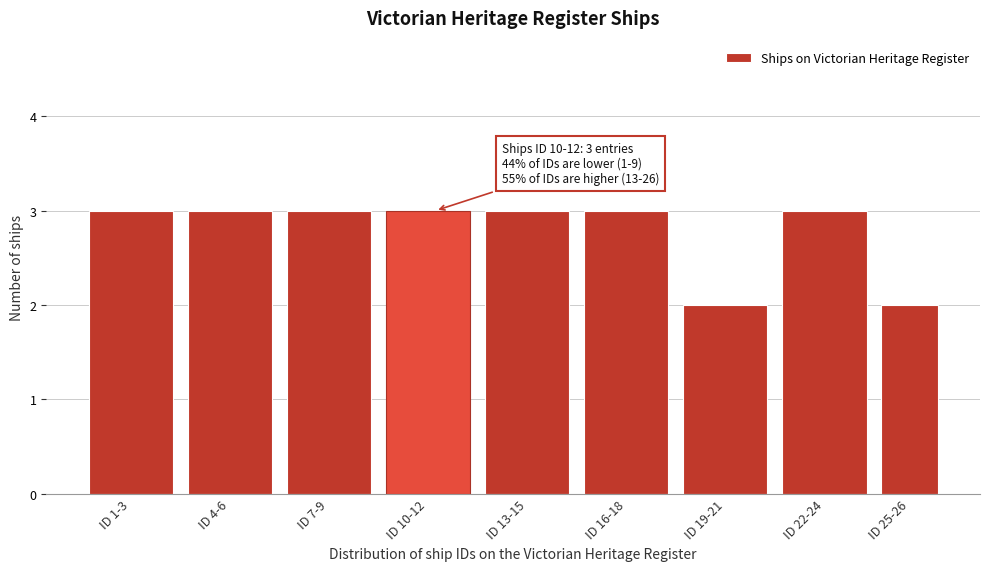

Reading left to right, list all the values displayed in this chart.

ID 1-3=3	ID 4-6=3	ID 7-9=3	ID 10-12=3	ID 13-15=3	ID 16-18=3	ID 19-21=2	ID 22-24=3	ID 25-26=2